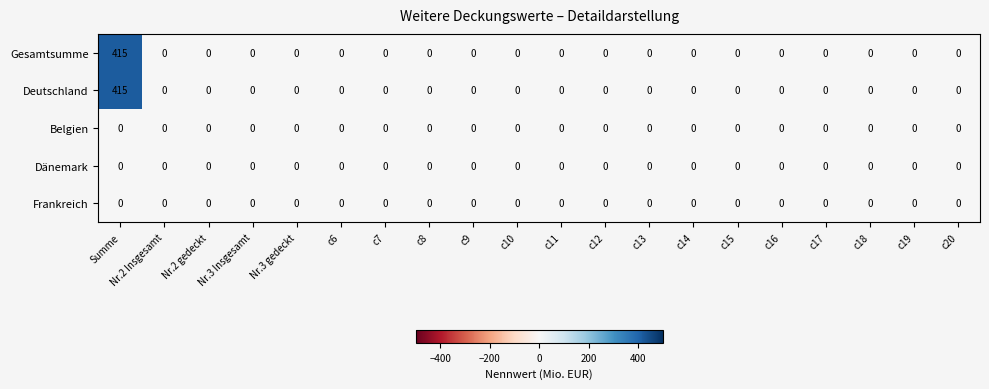

At how many categories does at least one series exceed 27?

1